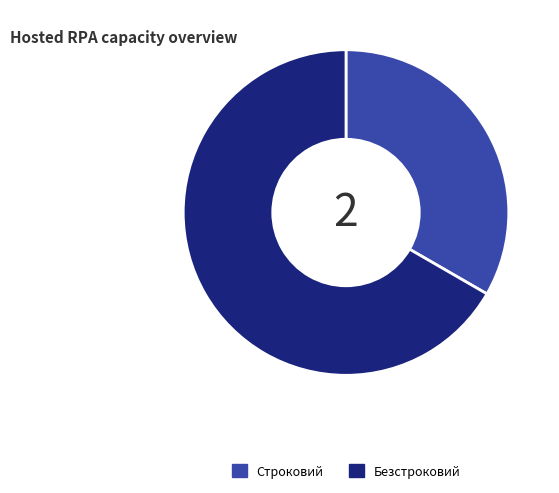

Is there a majority slice in this chart?

Yes